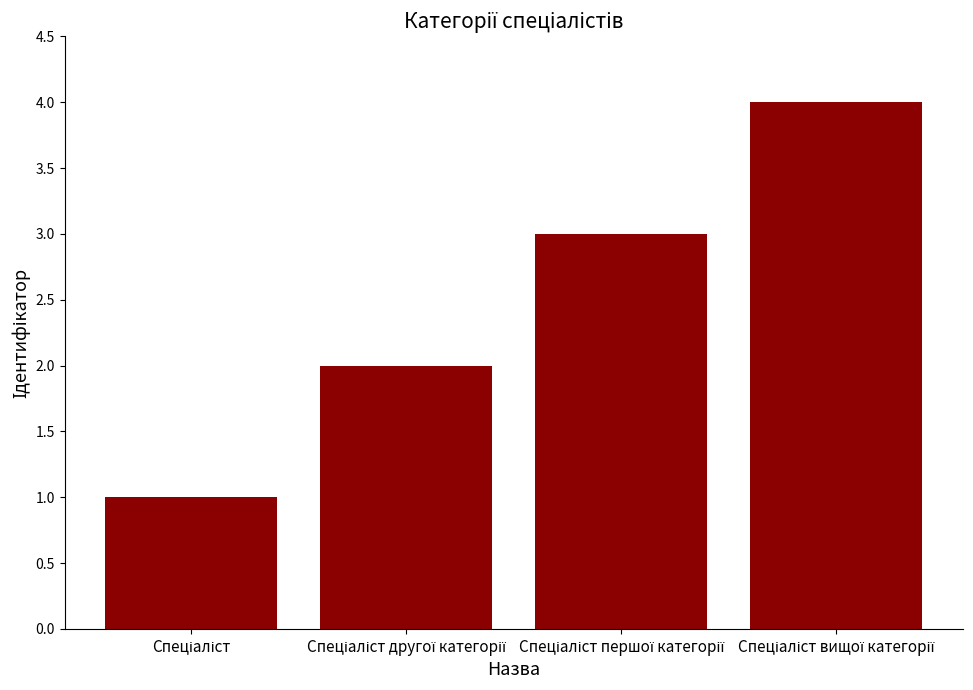

Count the number of categories in the chart.

4